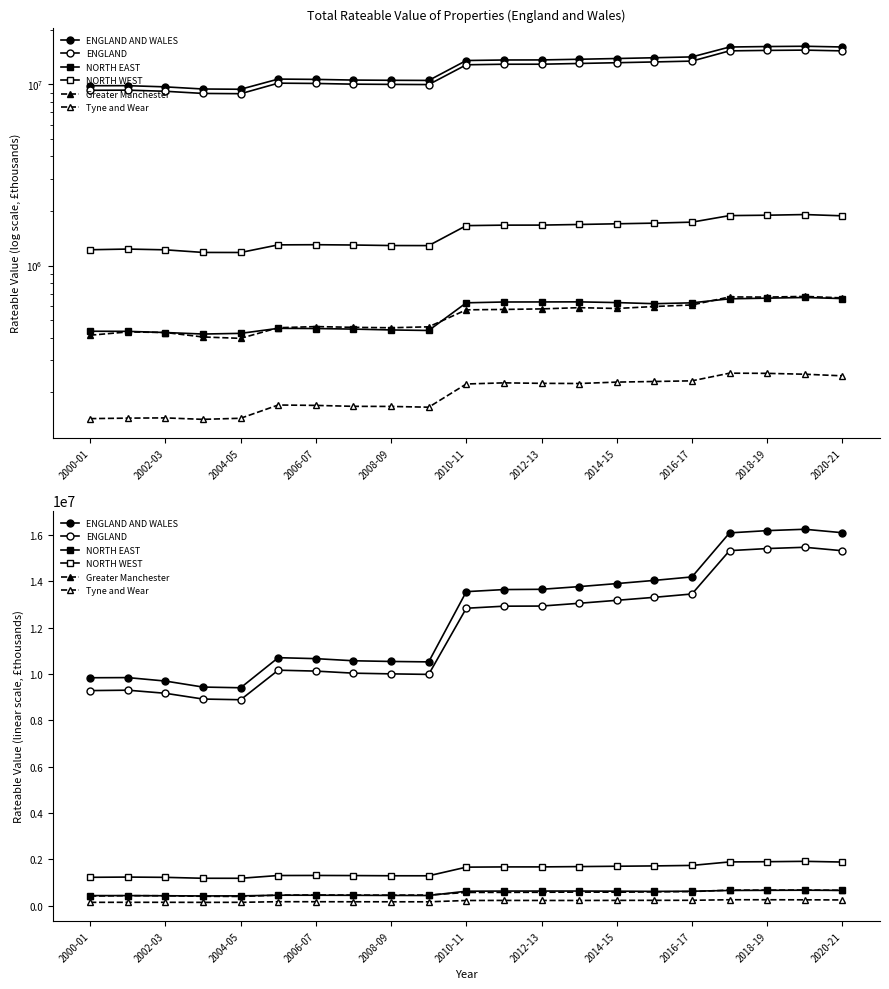

What position from the left is 2012-13?

13